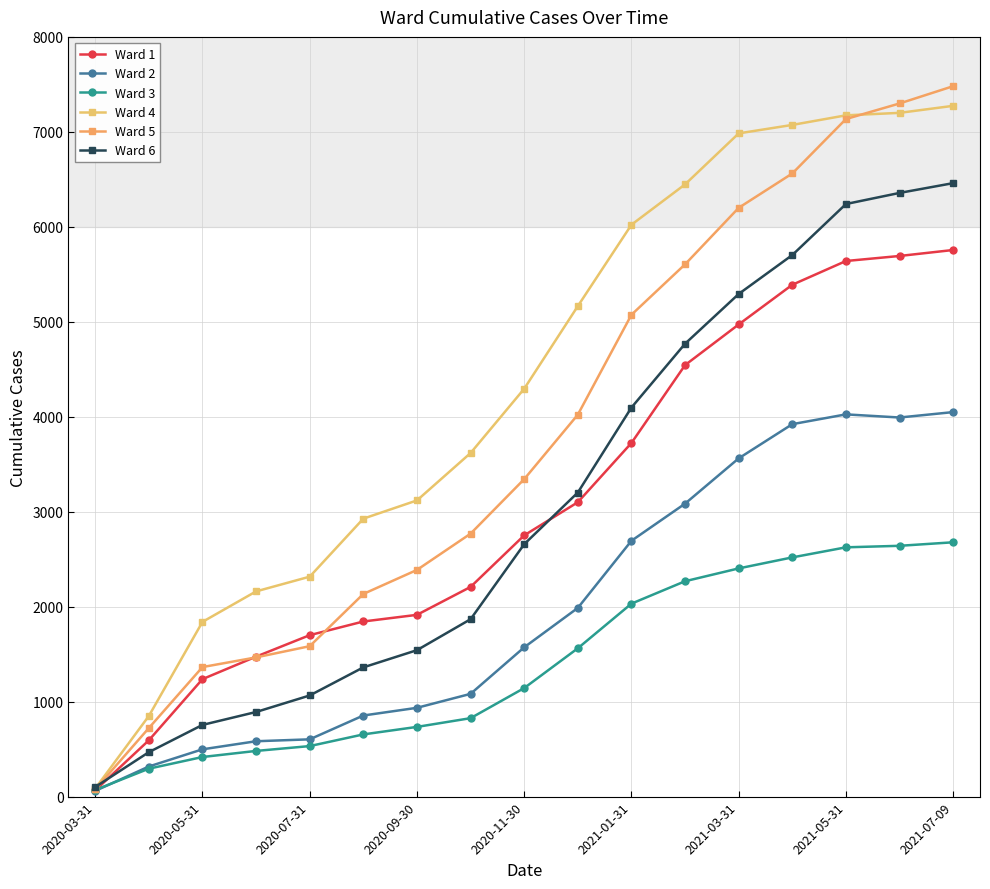

What is the difference between the second highest and second lowest values in the Ward 3 series?

2347